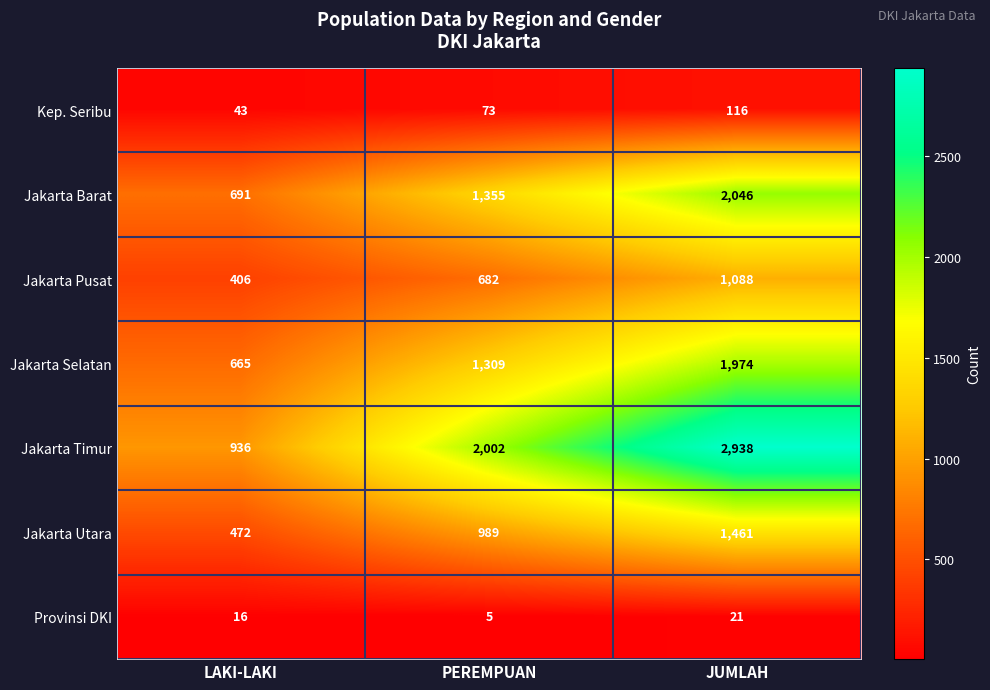

Is the value of Jakarta Barat at LAKI-LAKI greater than the value of Provinsi DKI at PEREMPUAN?

Yes